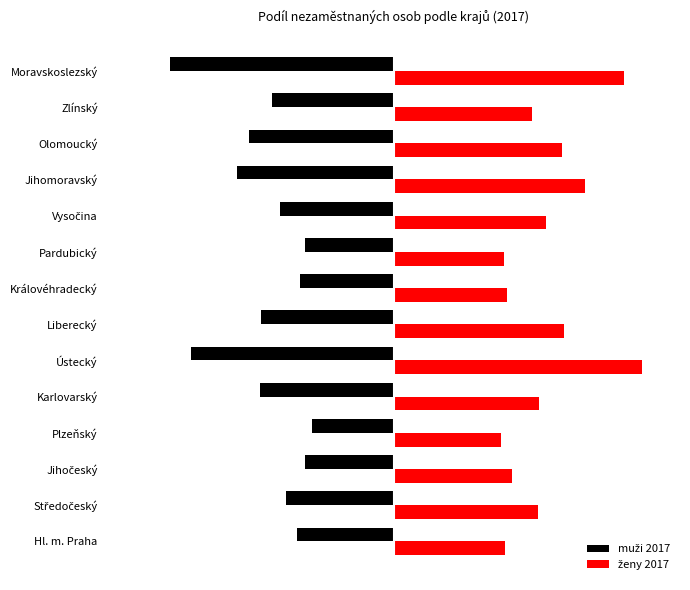

How many categories are shown in the chart?

14